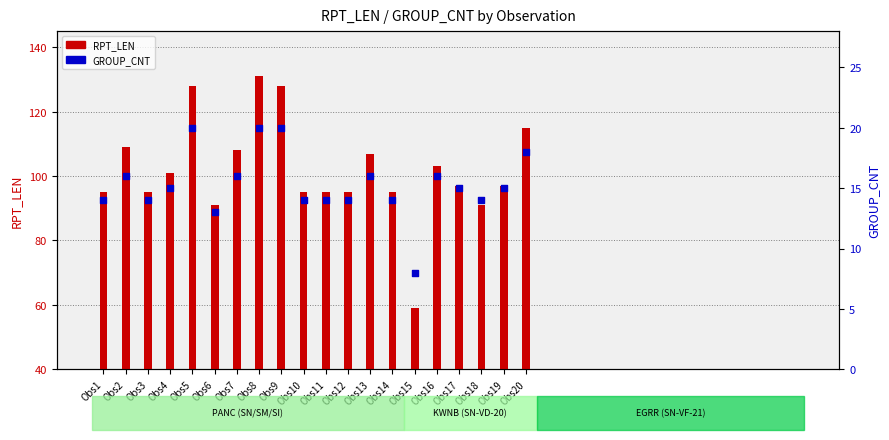

At how many categories does at least one series exceed 106?

7